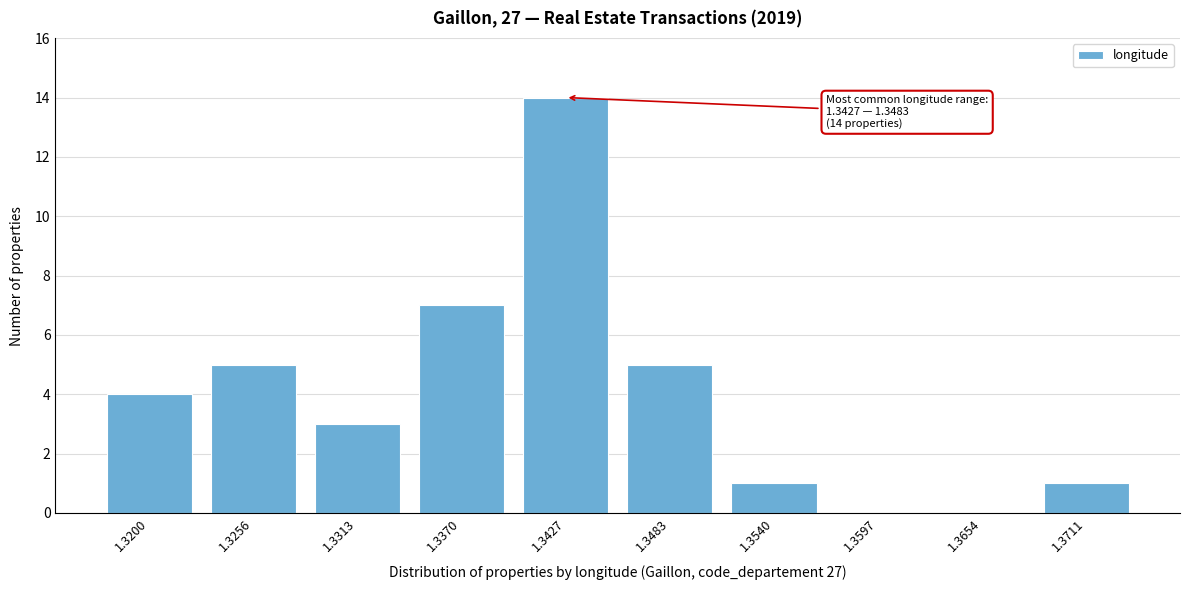

Reading left to right, transcribe all the data shown in this chart.

1.3200=4	1.3256=5	1.3313=3	1.3370=7	1.3427=14	1.3483=5	1.3540=1	1.3597=0	1.3654=0	1.3711=1